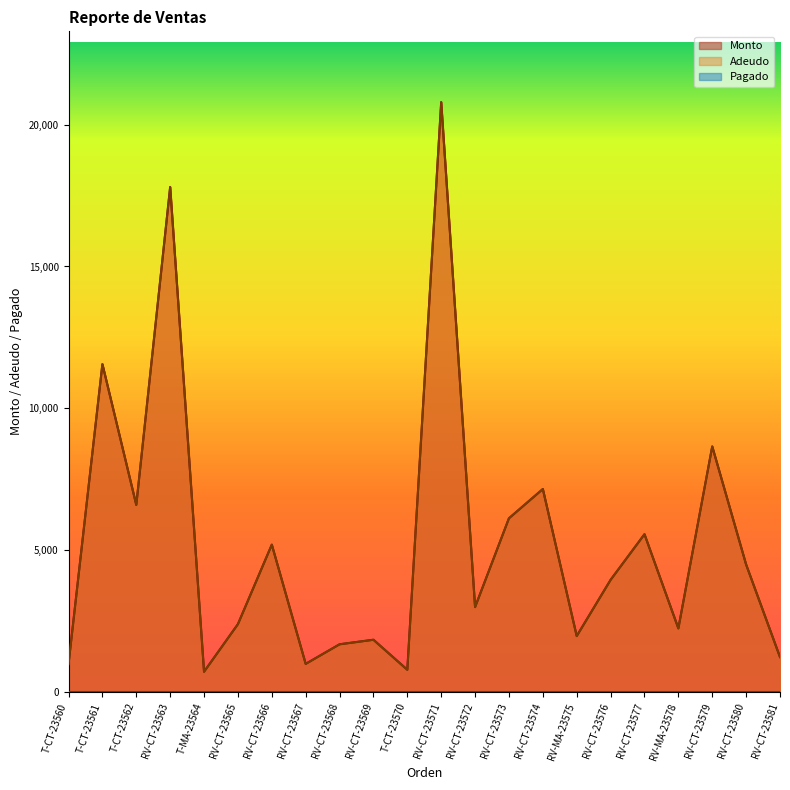

Does the chart display data point markers on the line(s)?

No